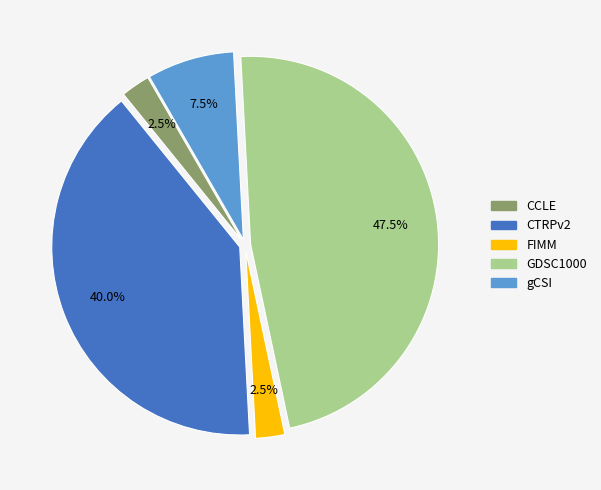

Which has a higher value, FIMM or gCSI?

gCSI